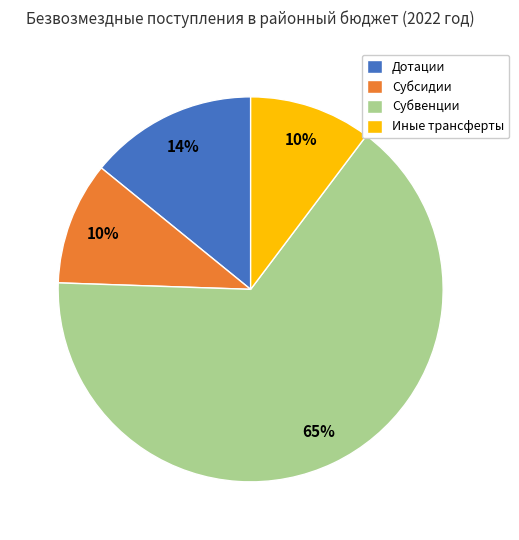

To the nearest percent, what is the average slice percentage?

25%